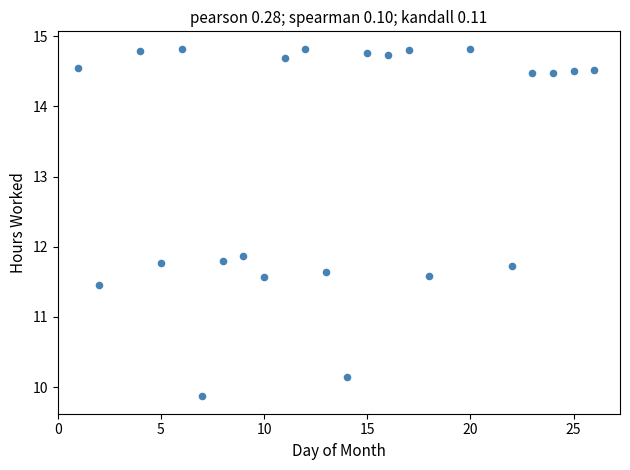

What Y value in the scatter plot is closest to 12?

11.9